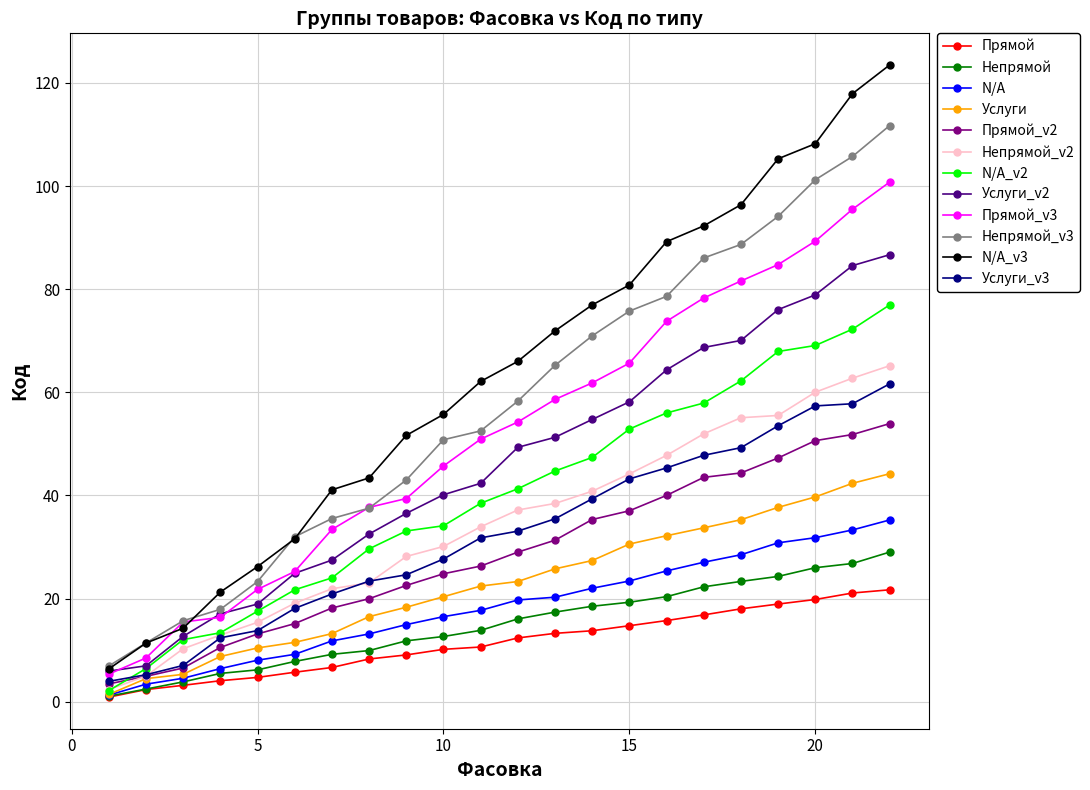

What is the minimum value shown in the chart?

0.9